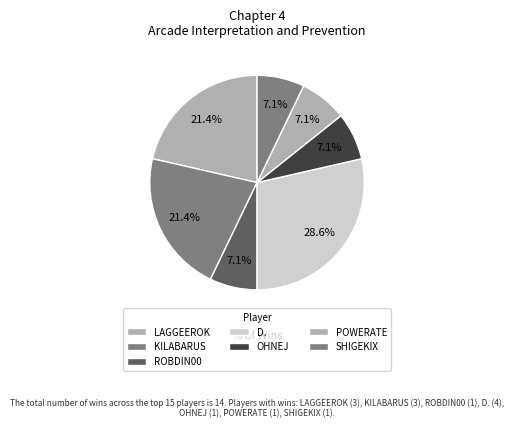

To the nearest percent, what portion does ROBDIN00 represent?

7%